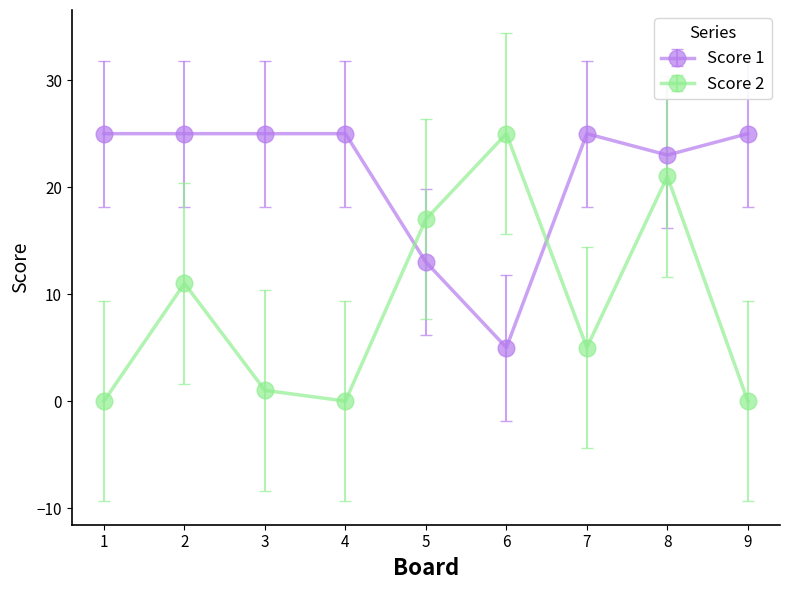

Between which two adjacent categories do Score 1 and Score 2 first intersect?

4 and 5